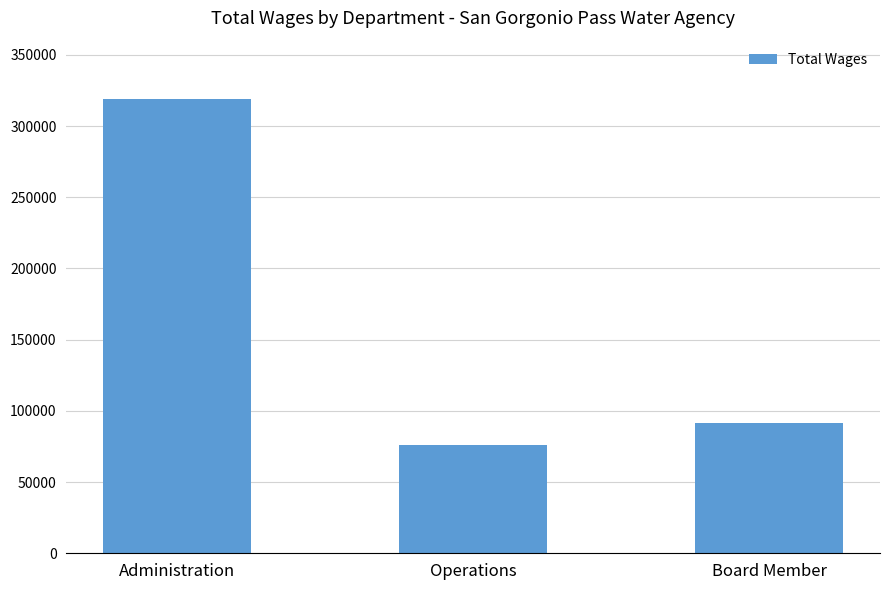

How many data points are less than 91225?

1